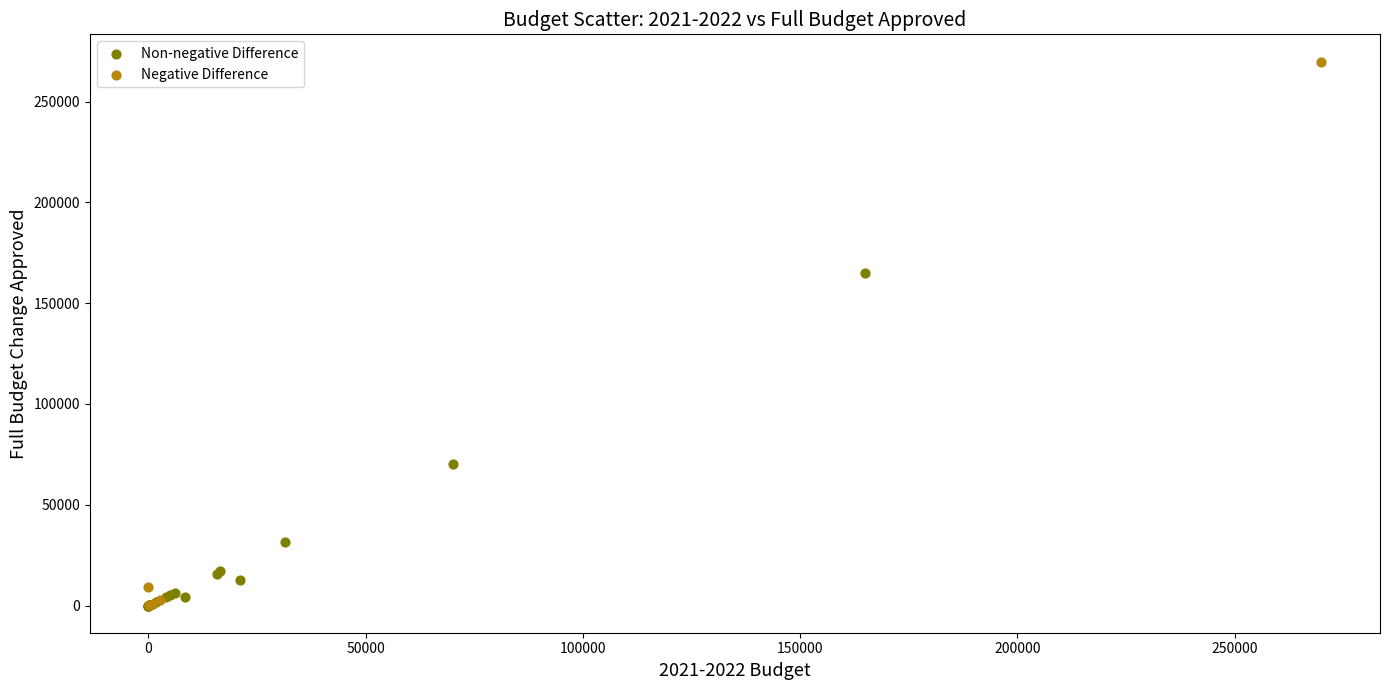

Which series contains the highest Y value?

Negative Difference